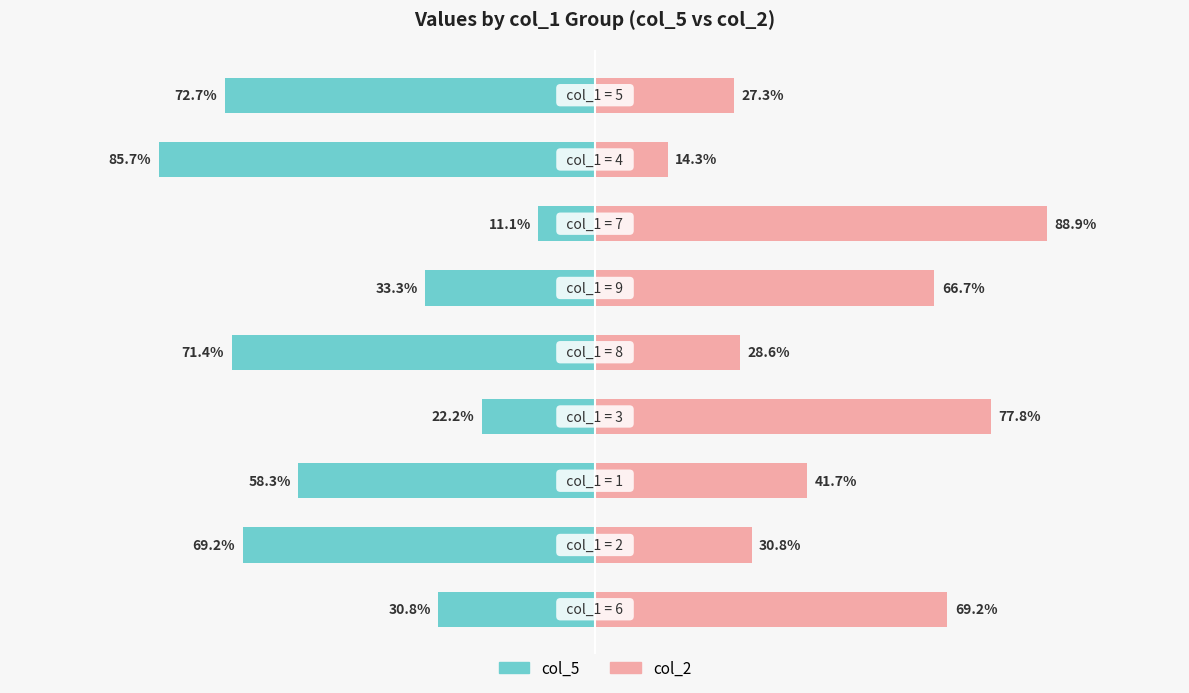

Which series has the largest range (max minus min)?

col_2